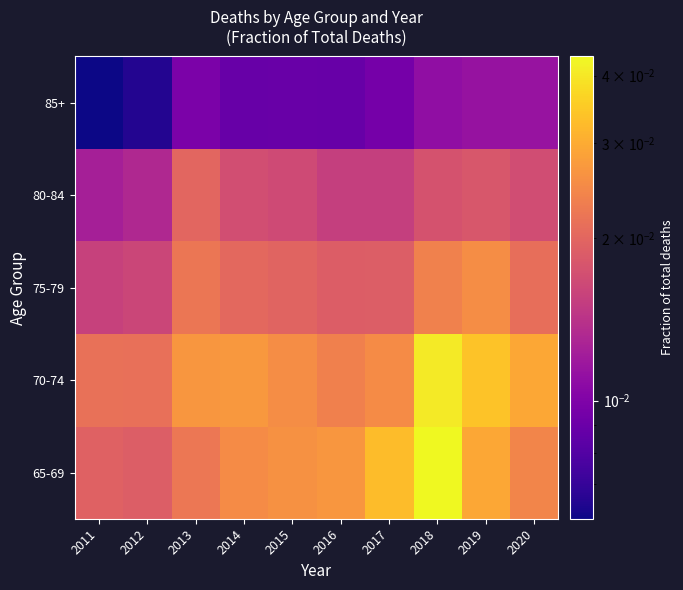

Reading left to right, what are all the values shown in this chart?

65-69: 2011=0.0	2012=0.0	2013=0.0	2014=0.0	2015=0.0	2016=0.0	2017=0.0	2018=0.0	2019=0.0	2020=0.0
70-74: 2011=0.0	2012=0.0	2013=0.0	2014=0.0	2015=0.0	2016=0.0	2017=0.0	2018=0.0	2019=0.0	2020=0.0
75-79: 2011=0.0	2012=0.0	2013=0.0	2014=0.0	2015=0.0	2016=0.0	2017=0.0	2018=0.0	2019=0.0	2020=0.0
80-84: 2011=0.0	2012=0.0	2013=0.0	2014=0.0	2015=0.0	2016=0.0	2017=0.0	2018=0.0	2019=0.0	2020=0.0
85+: 2011=0.0	2012=0.0	2013=0.0	2014=0.0	2015=0.0	2016=0.0	2017=0.0	2018=0.0	2019=0.0	2020=0.0